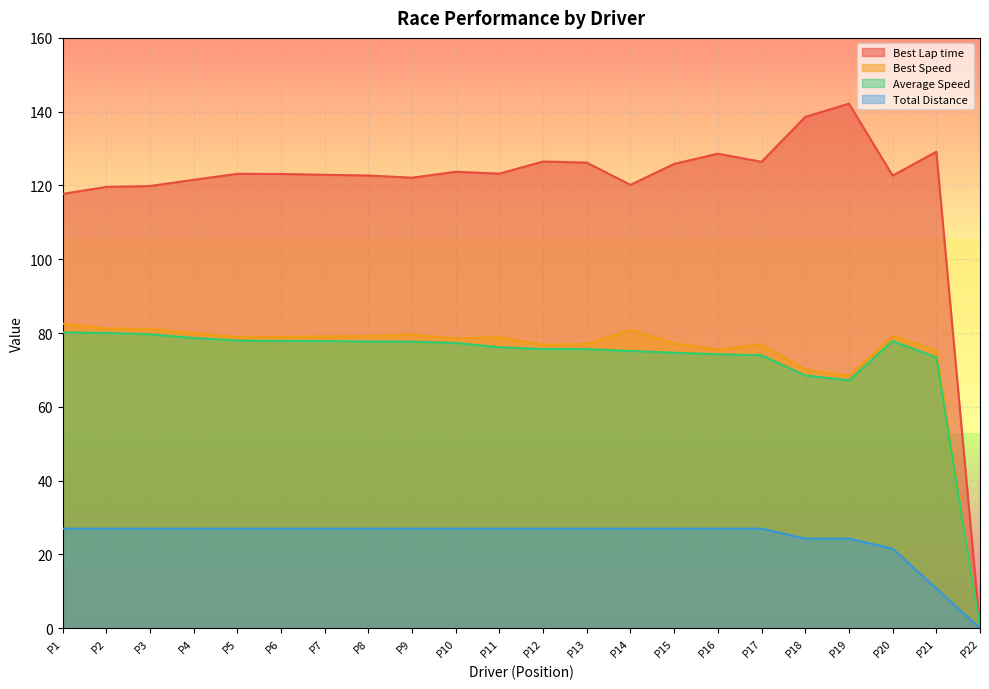

How many data points in Best Speed are less than 78?

9